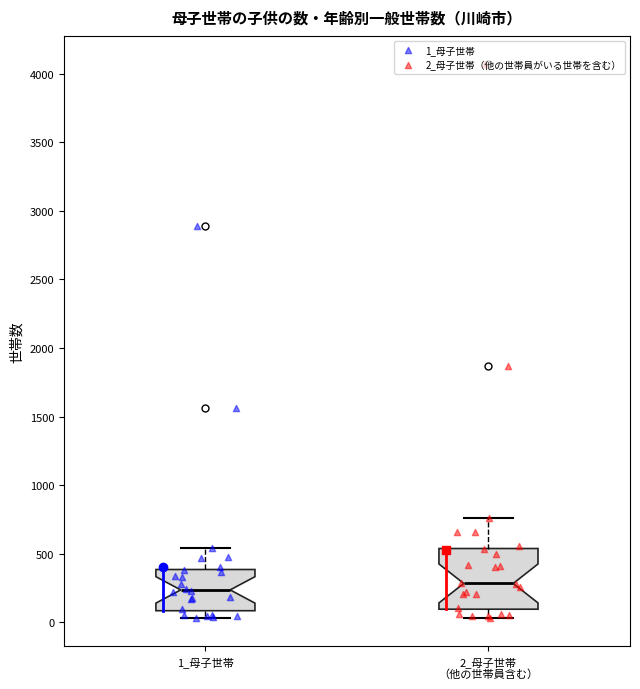

Reading left to right, transcribe this box plot: for each box, give where its median line is, the range the box spans, and where its two whiskers end, as read against the y-axis. The values are not printed on the chart, so give them approximately, as read against the axis.

1_母子世帯: median 250, box 100 to 400, whiskers 50 to 550
2_母子世帯 （他の世帯員含む）: median 300, box 100 to 550, whiskers 50 to 750